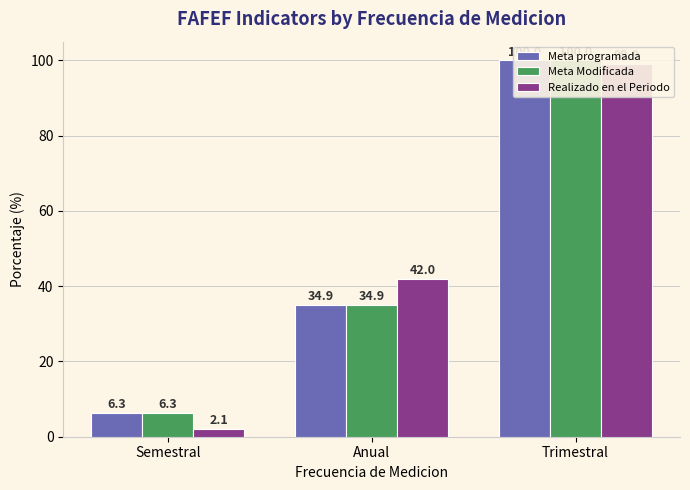

What is the label of the 1st bar from the left?

Semestral